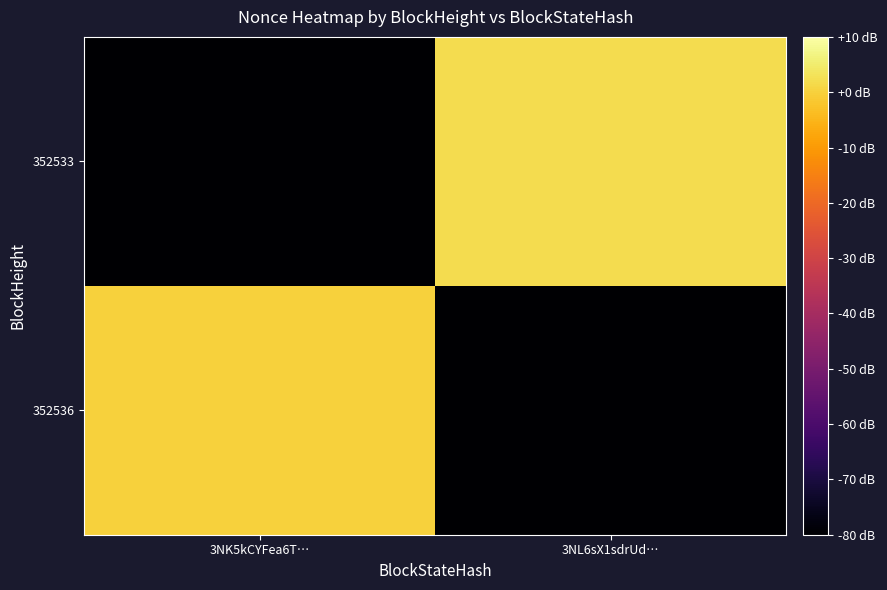

Reading left to right, list all the values displayed in this chart.

352536: 3NK5kCYFea6T…=0	3NL6sX1sdrUd…=-80
352533: 3NK5kCYFea6T…=-80	3NL6sX1sdrUd…=2